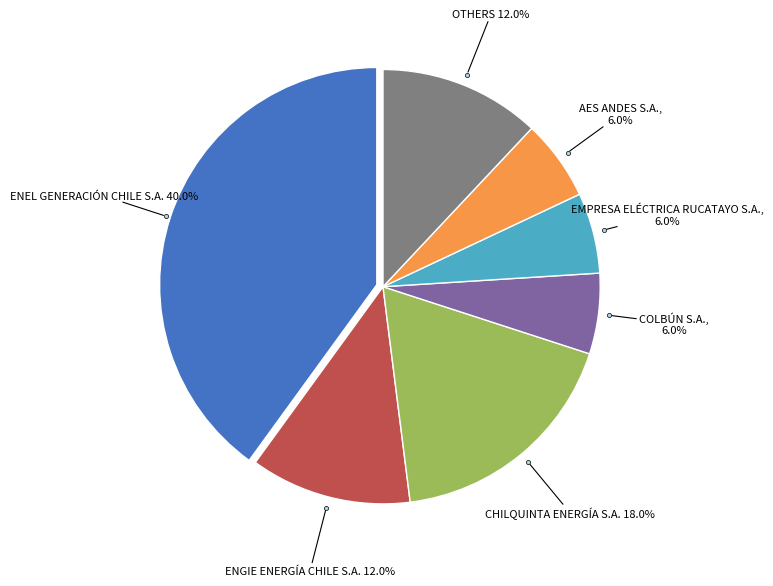

Is there a majority slice in this chart?

No